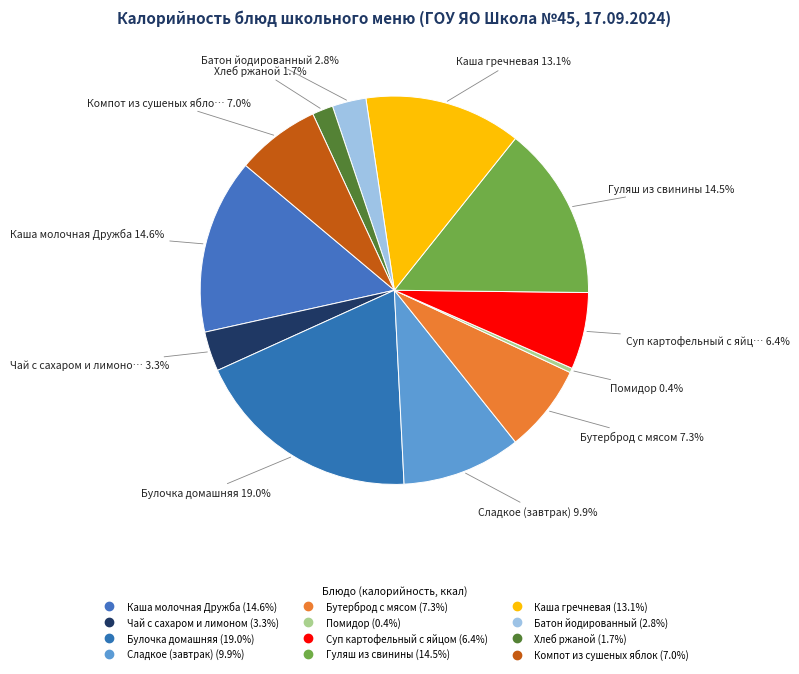

The Гуляш из свинины slice represents 3% of the pie. True or false?

False